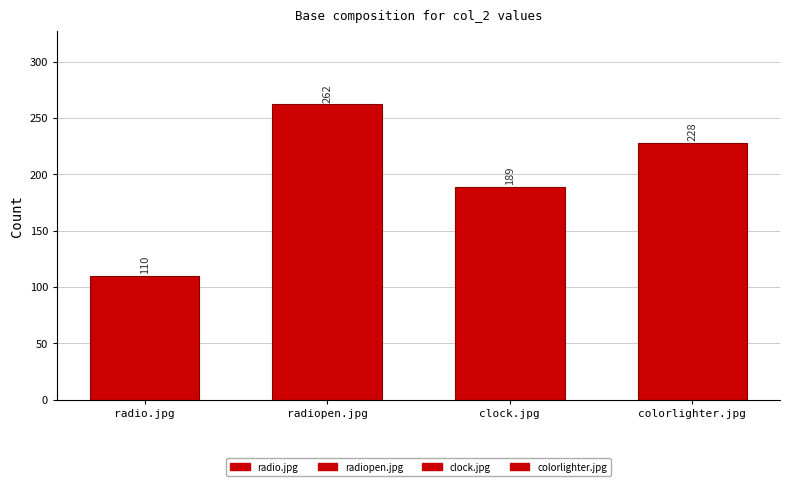

The chart shows a value of 347 at radiopen.jpg. True or false?

False